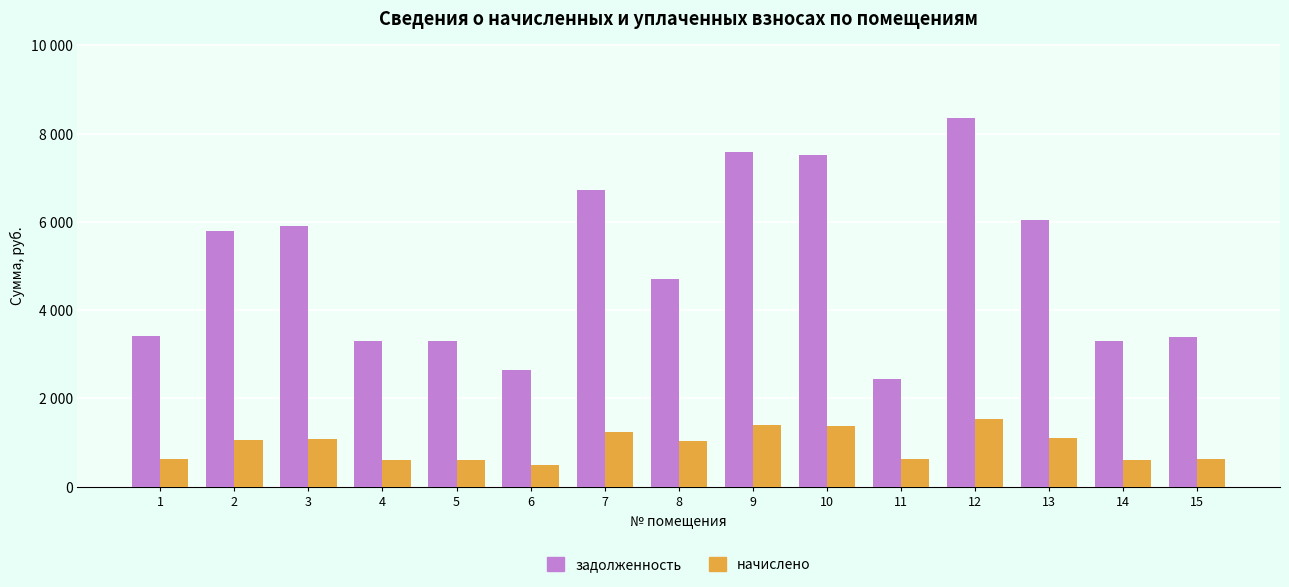

Does the chart contain any negative values?

No